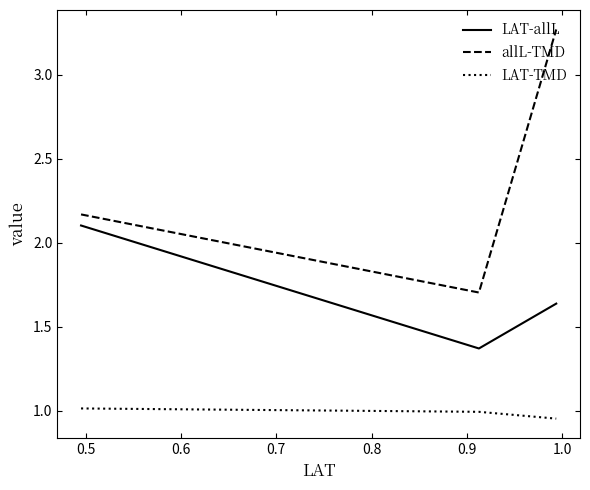

Which series has the largest range (max minus min)?

allL-TMD